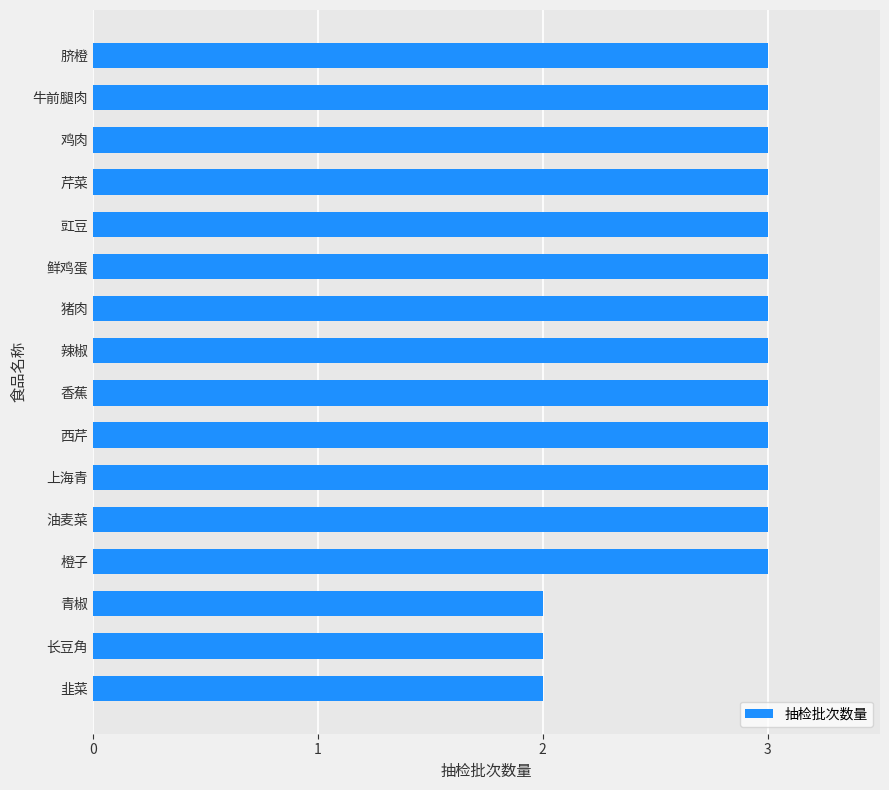

Read the value at 猪肉.

3